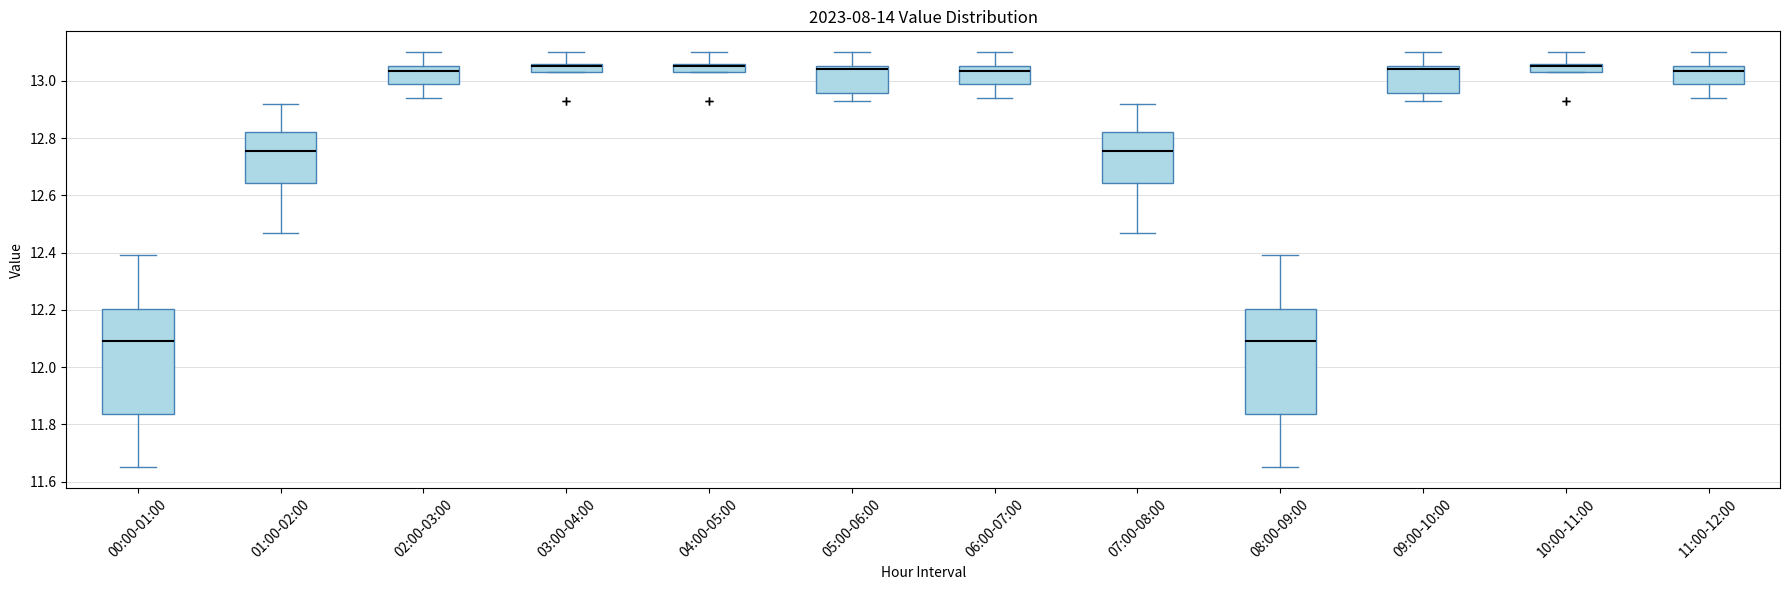

Where does the median line of the box for 07:00-08:00 sit on the y-axis? The values are not printed on the chart, so give them approximately, as read against the axis.

12.76